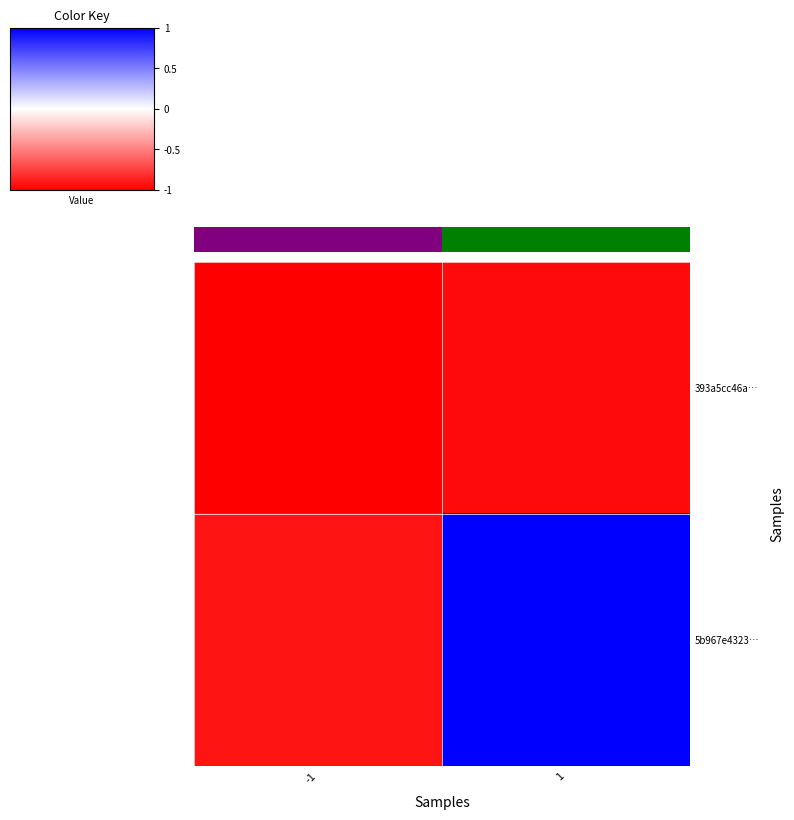

How many values in 5b967e4323… are above zero?

1